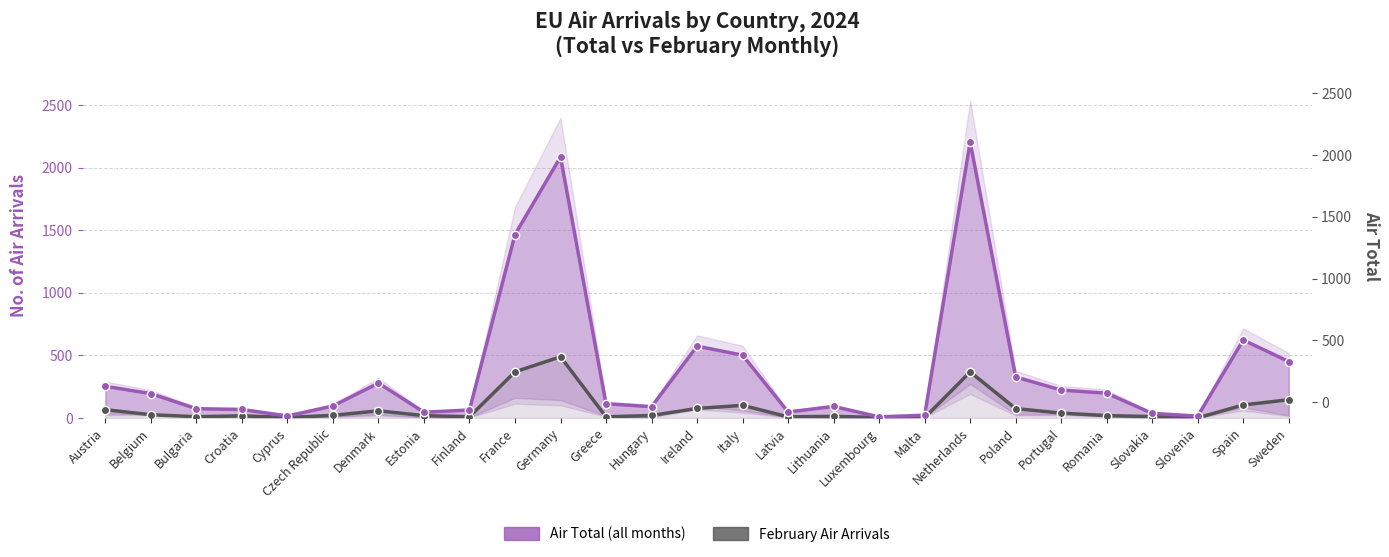

How many lines are shown in the chart?

2